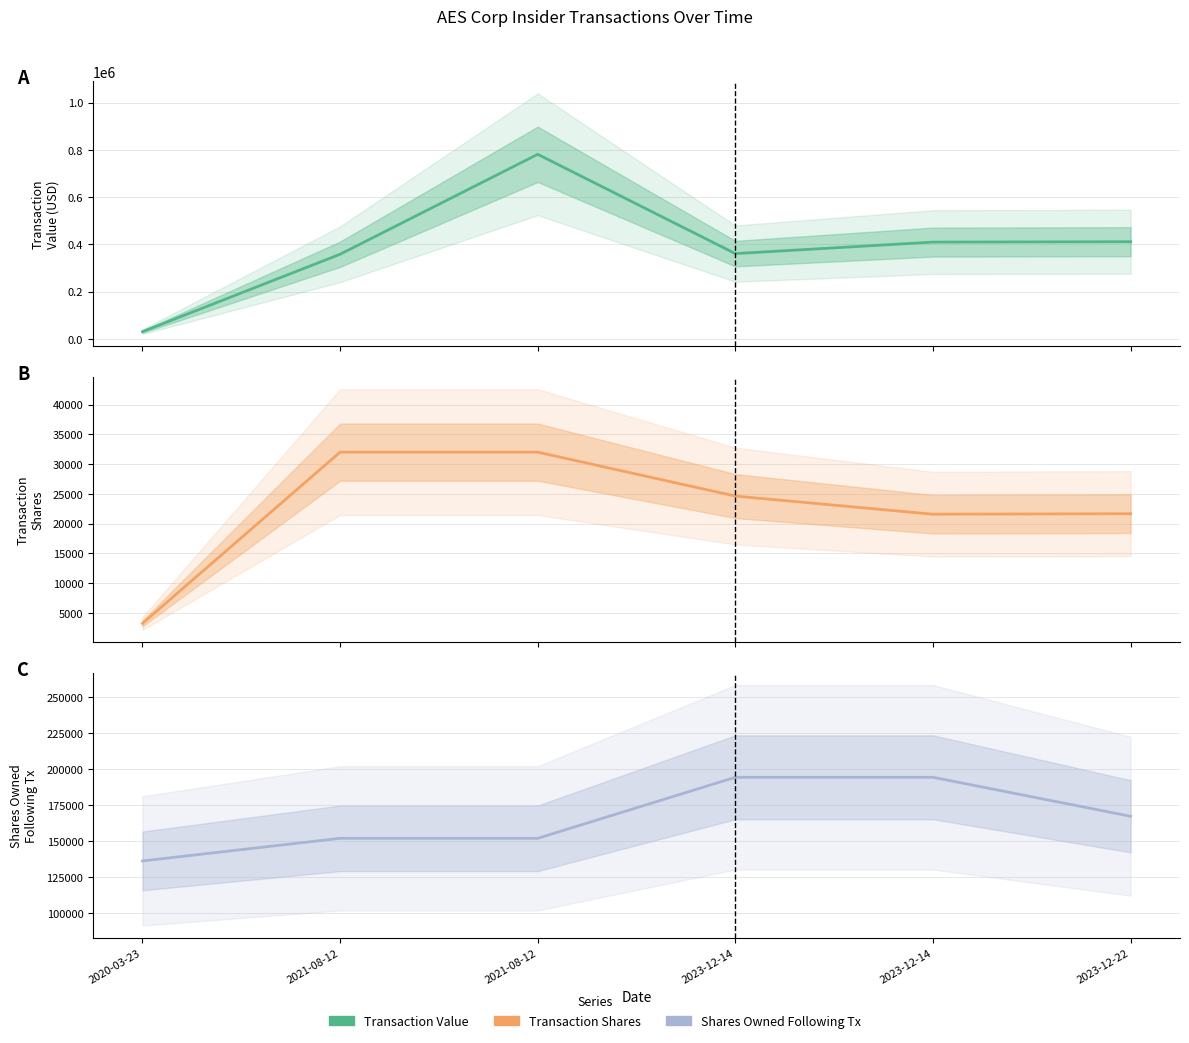

What is the difference between the highest and lowest values at 2023-12-14?

335884